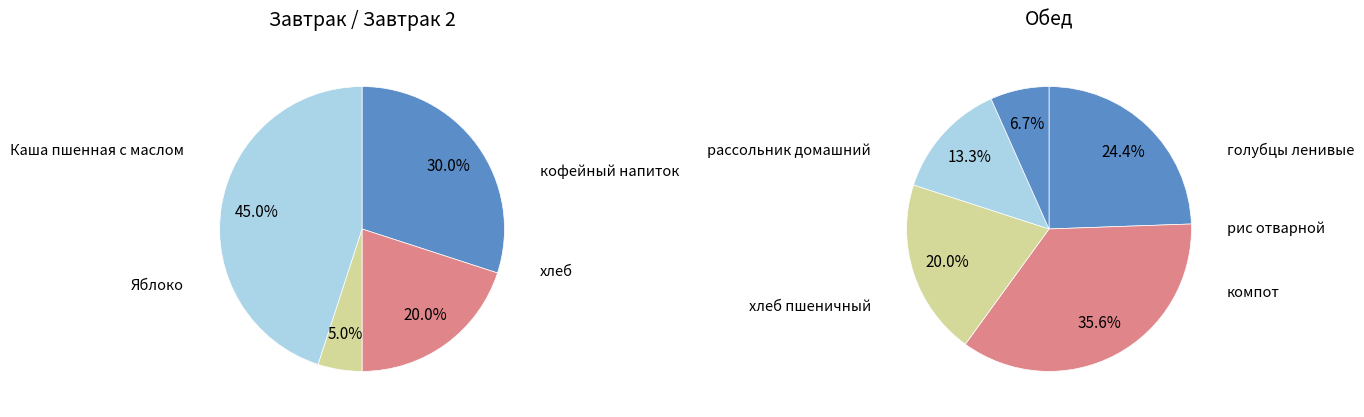

Between хлеб and кофейный напиток, which is larger?

кофейный напиток